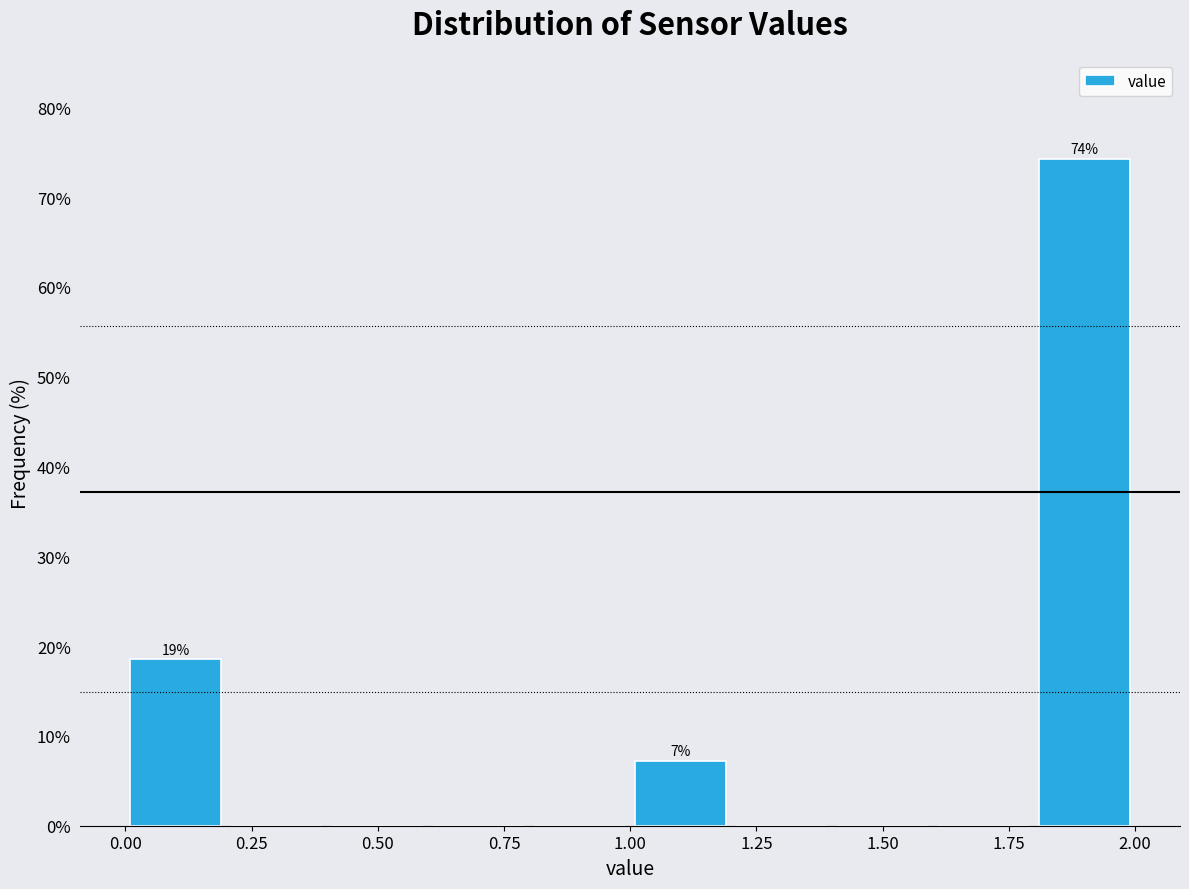

Over which range of the x-axis is the bar tallest?

1.8 to 2.0